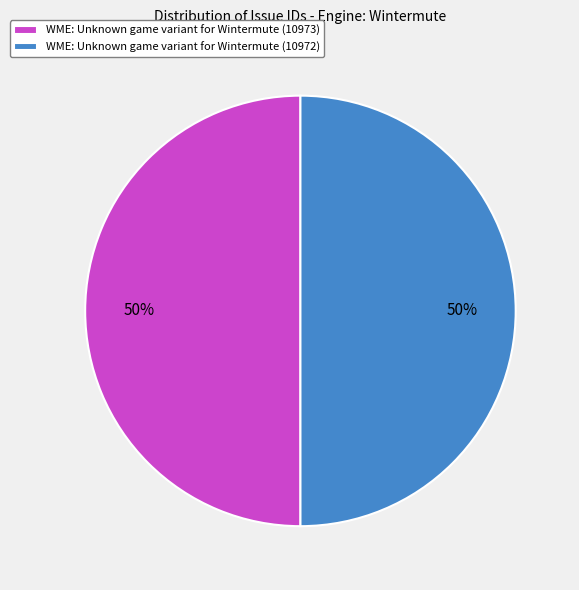

To the nearest percent, what is the average slice percentage?

50%